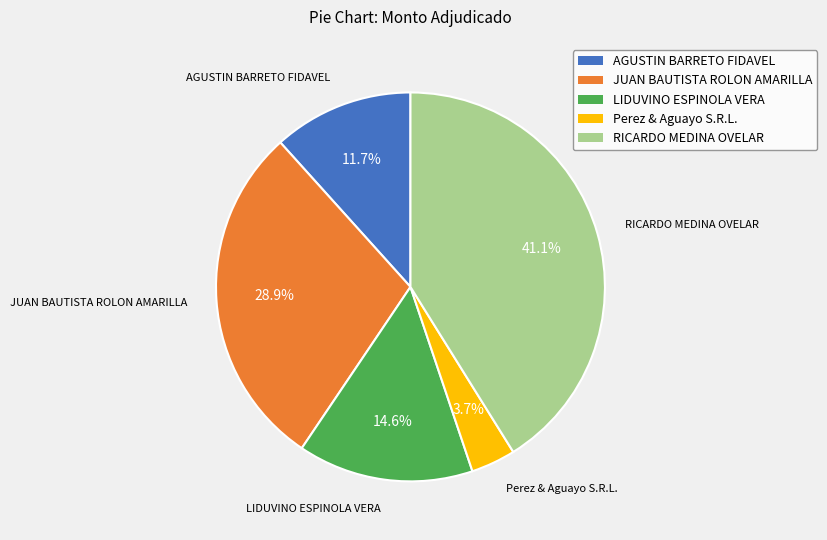

Between AGUSTIN BARRETO FIDAVEL and LIDUVINO ESPINOLA VERA, which is larger?

LIDUVINO ESPINOLA VERA